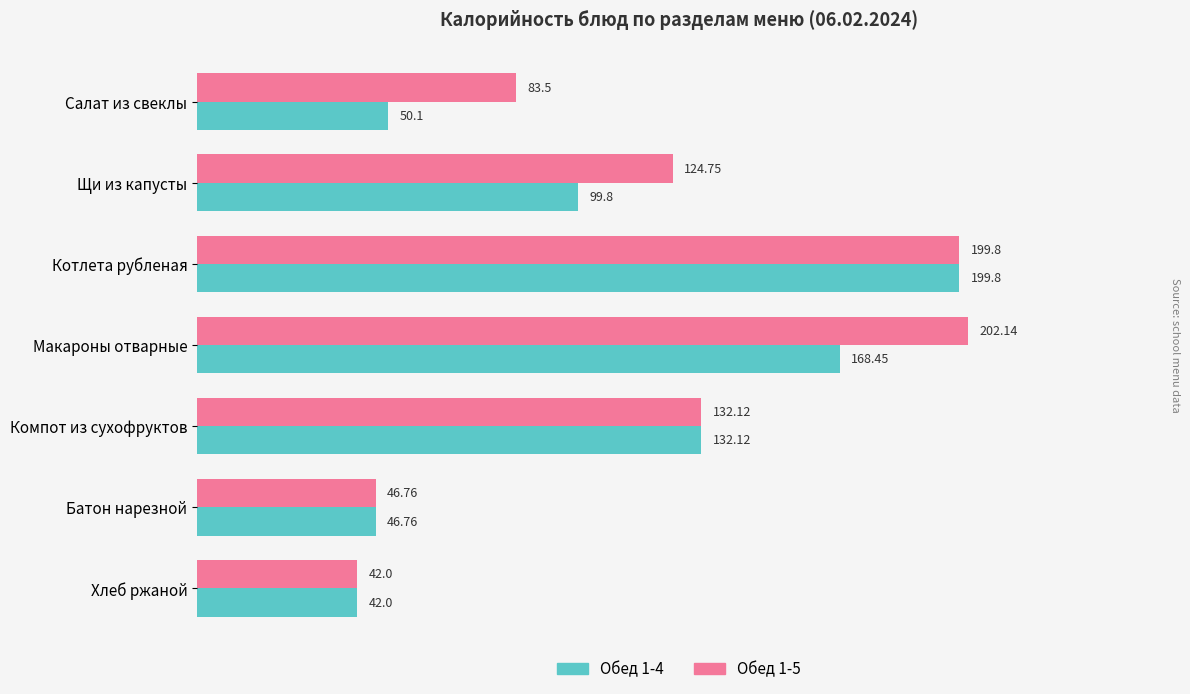

At which label is Обед 1-4 closest to 120?

Компот из сухофруктов